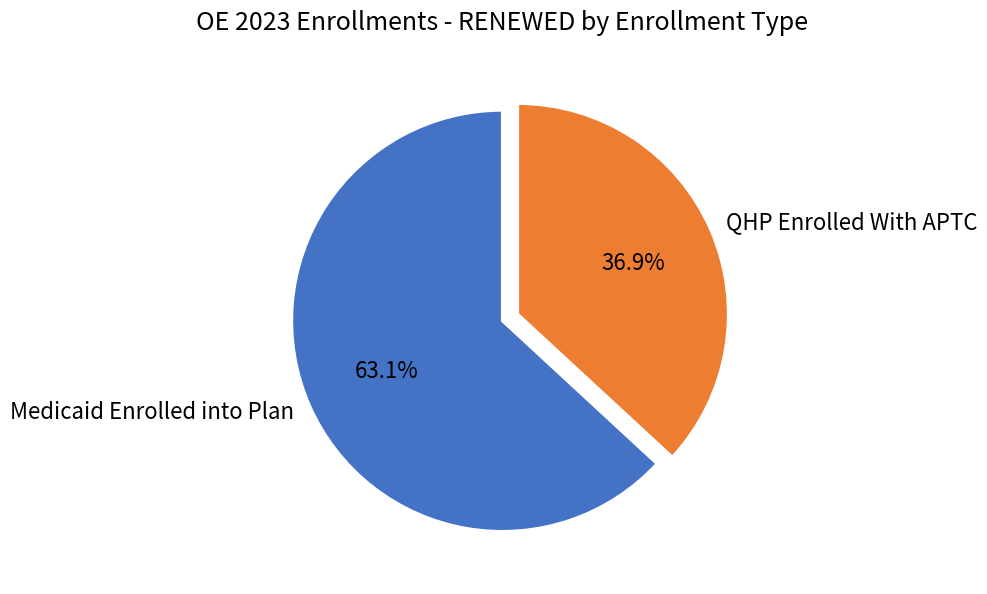

Which category has the biggest portion of the pie?

Medicaid Enrolled into Plan